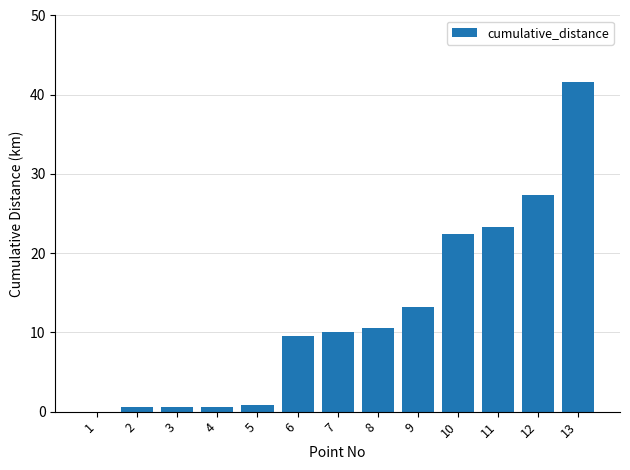

At which category does the chart reach its peak across all series?

13